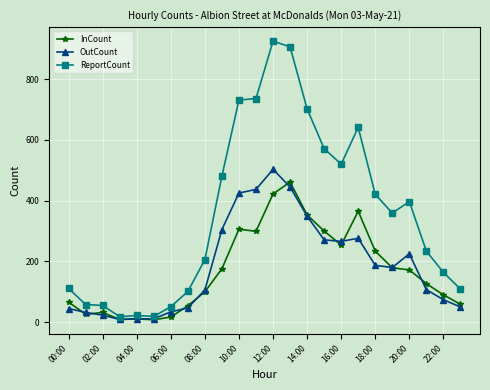

What is the maximum value shown in the chart?

925